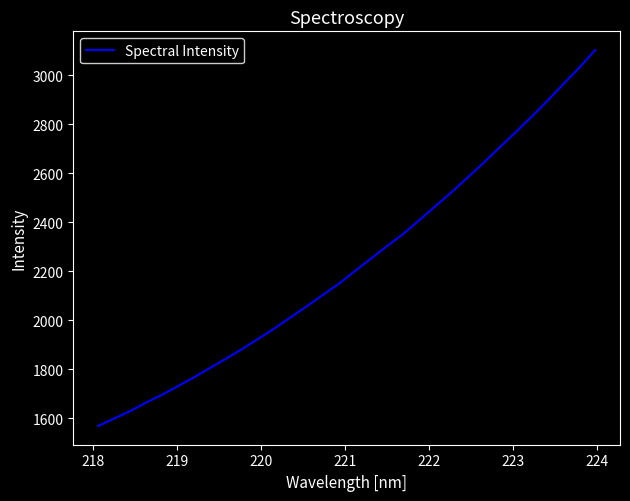

Is this an area chart (filled region under the line)?

No